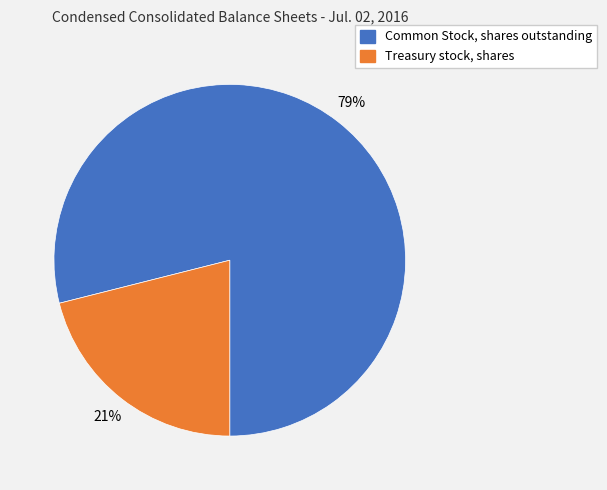

To the nearest percent, what is the difference between the Common Stock, shares outstanding and Treasury stock, shares slice percentages?

58%